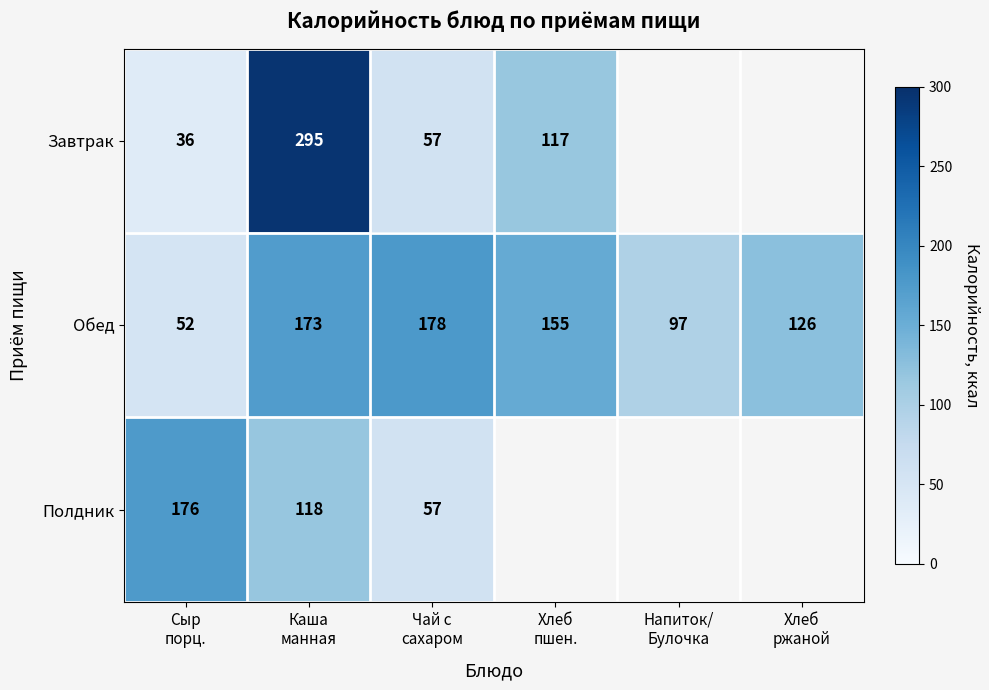

Count the number of data series in this chart.

3